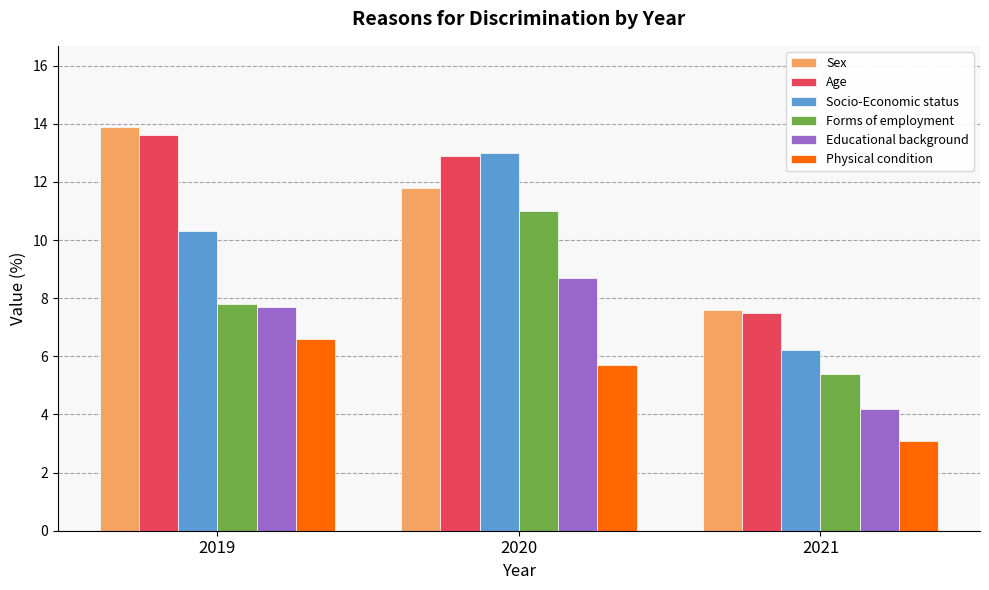

What are all the series names shown in the legend?

Sex, Age, Socio-Economic status, Forms of employment, Educational background, Physical condition